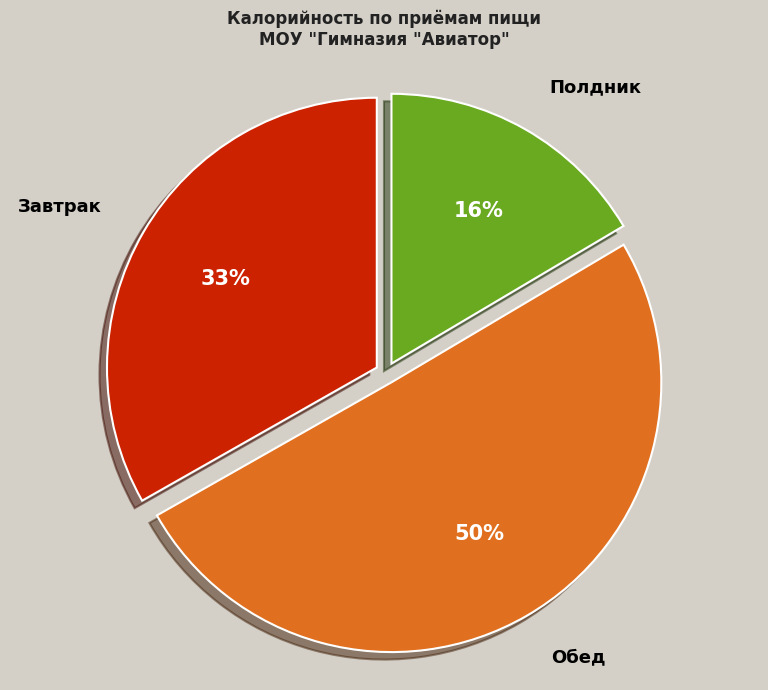

Is it true that Завтрак is 39% of the pie?

False